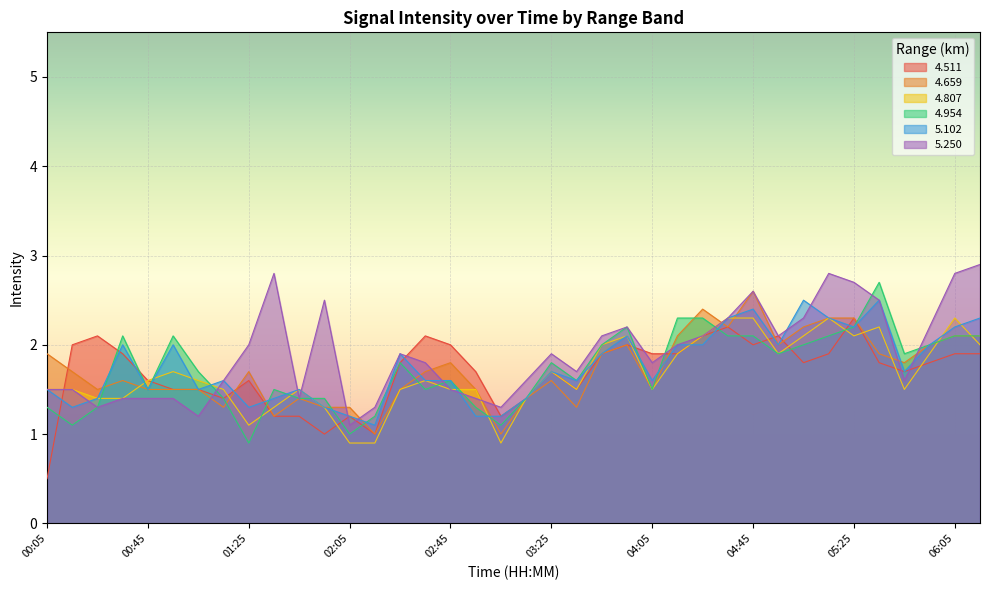

What is the minimum value shown in the chart?

0.5